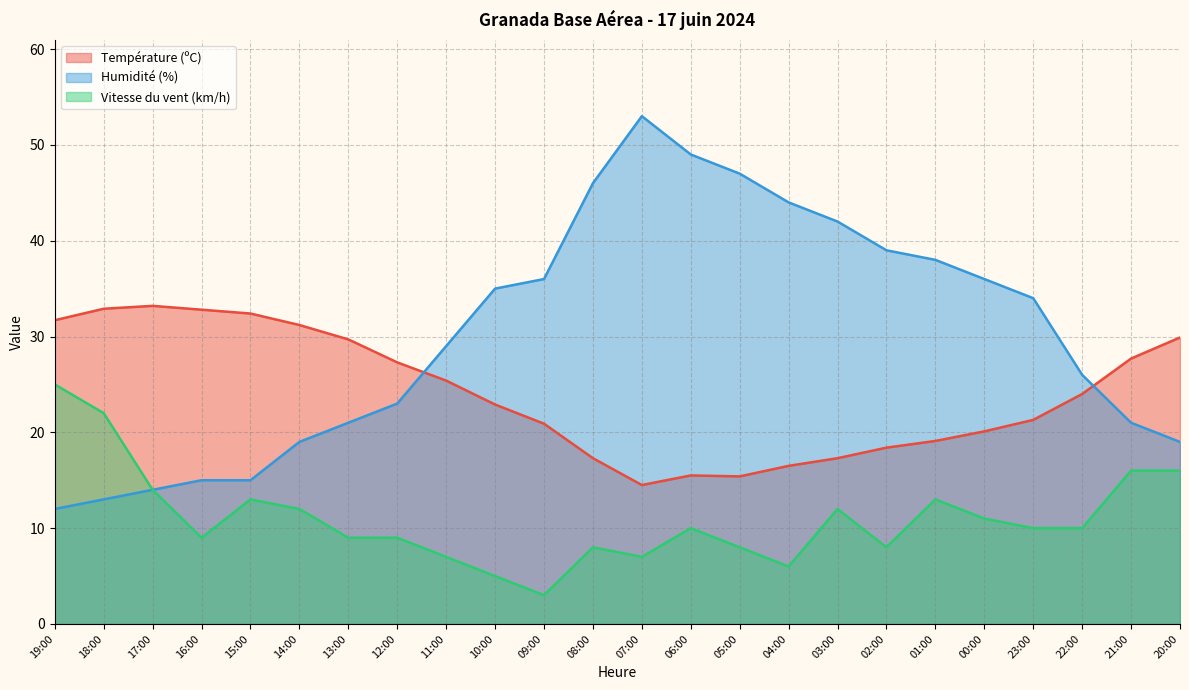

Which series has the largest range (max minus min)?

Humidité (%)